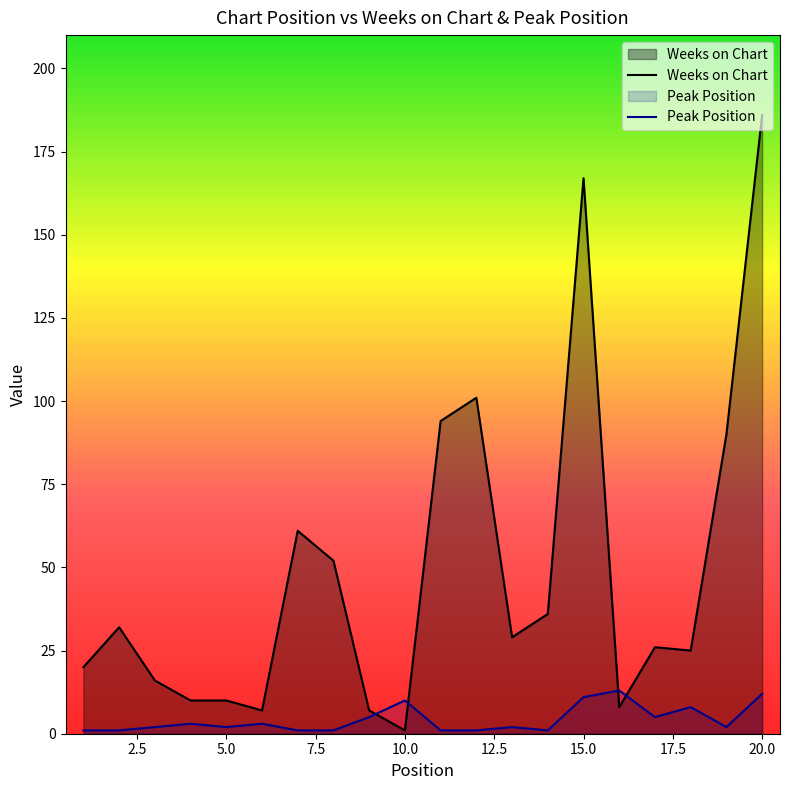

At which category does Weeks on Chart reach its first local peak?

2